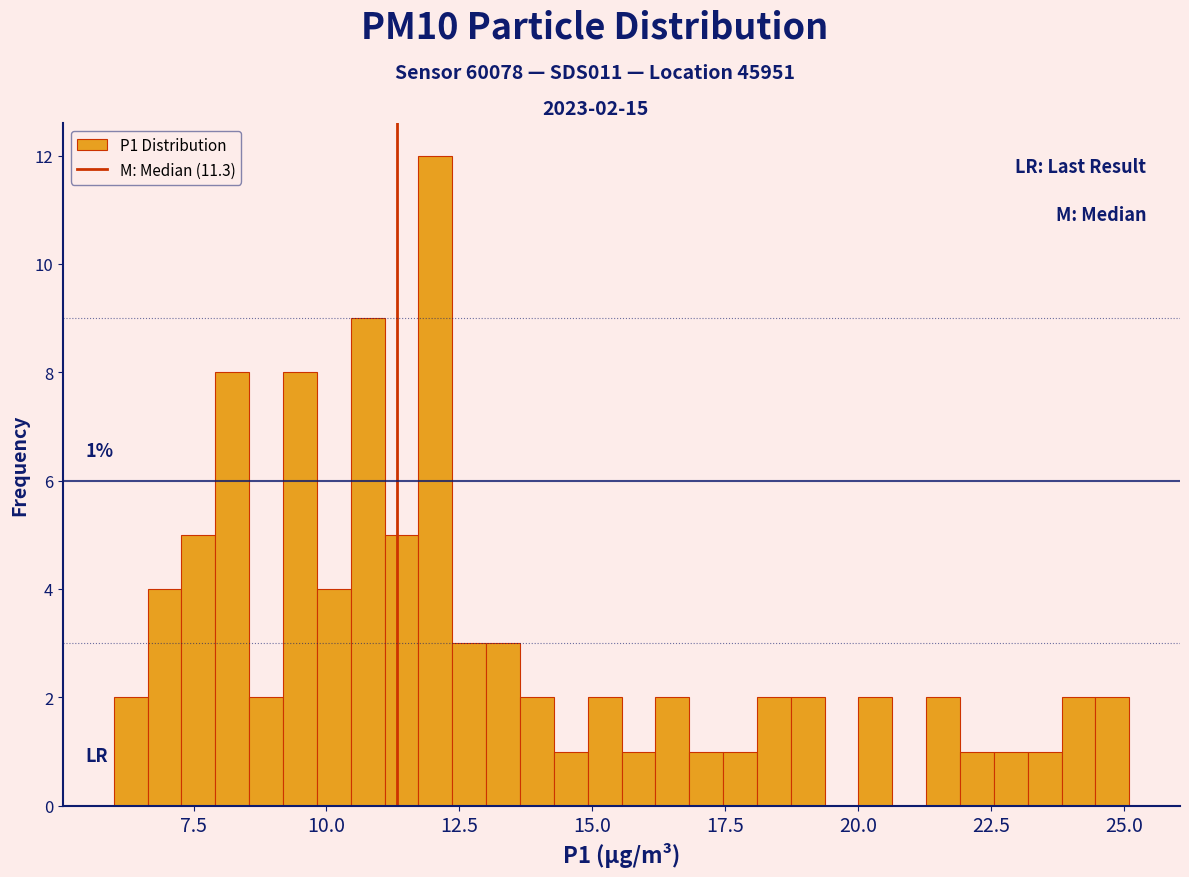

Around what value on the x-axis is the tallest bar? Give the approximate position of its centre, as read against the axis.

12.0